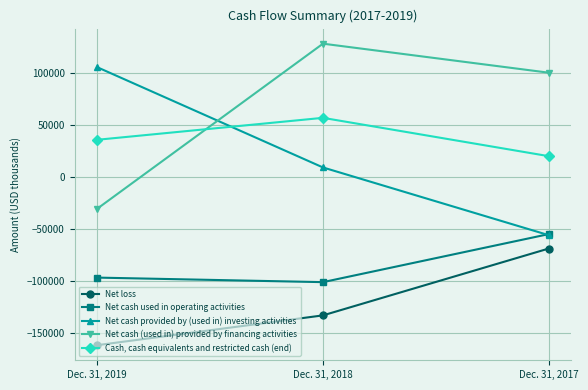

How many data points in Net loss are above -132738?

1